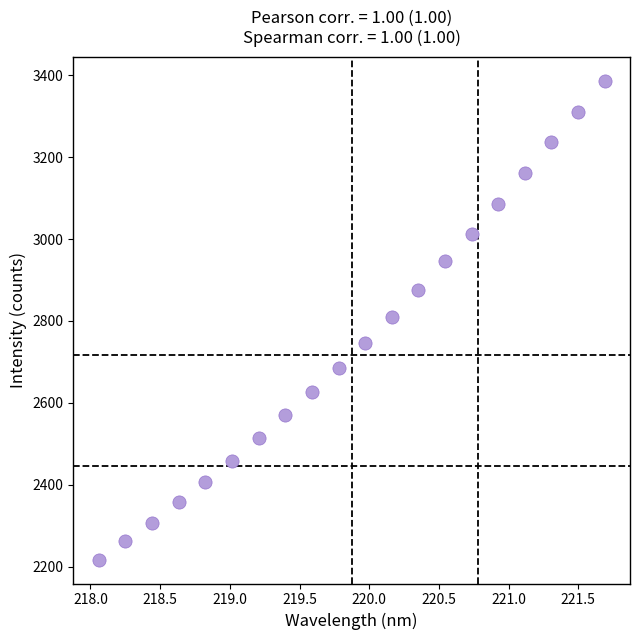

What is the range of Y values (max minus min)?

1169.4